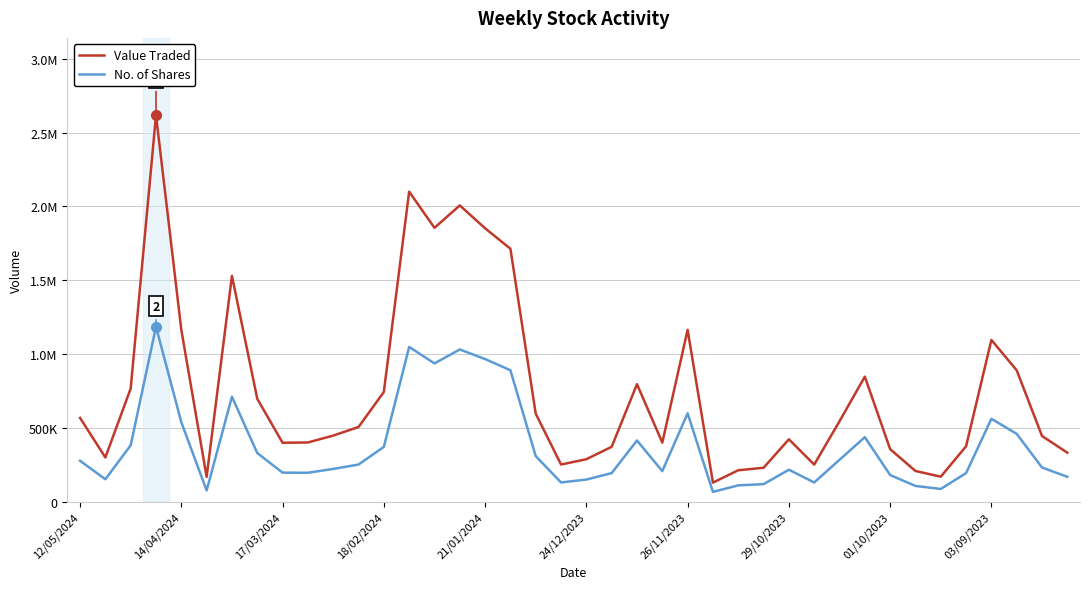

Does the chart display data point markers on the line(s)?

No